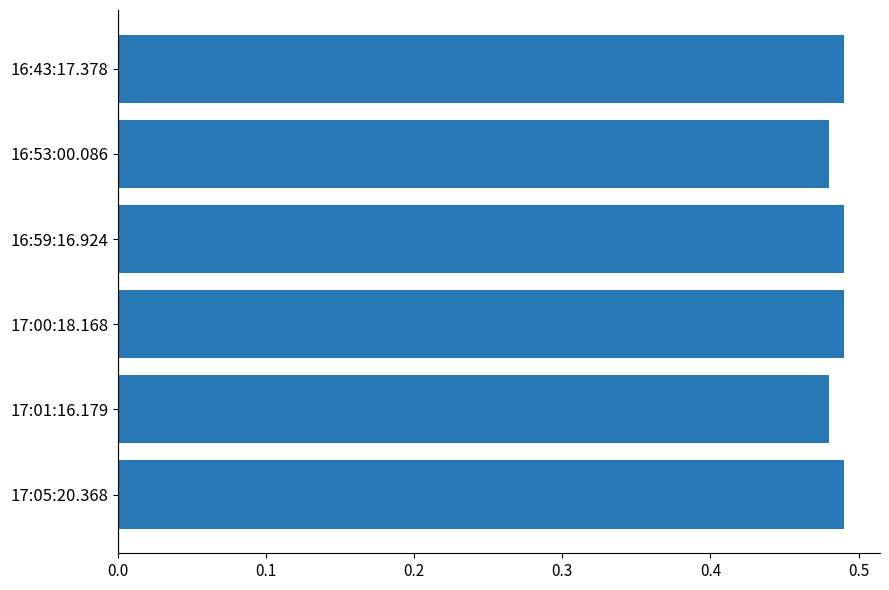

What is the sum of all values?

2.9